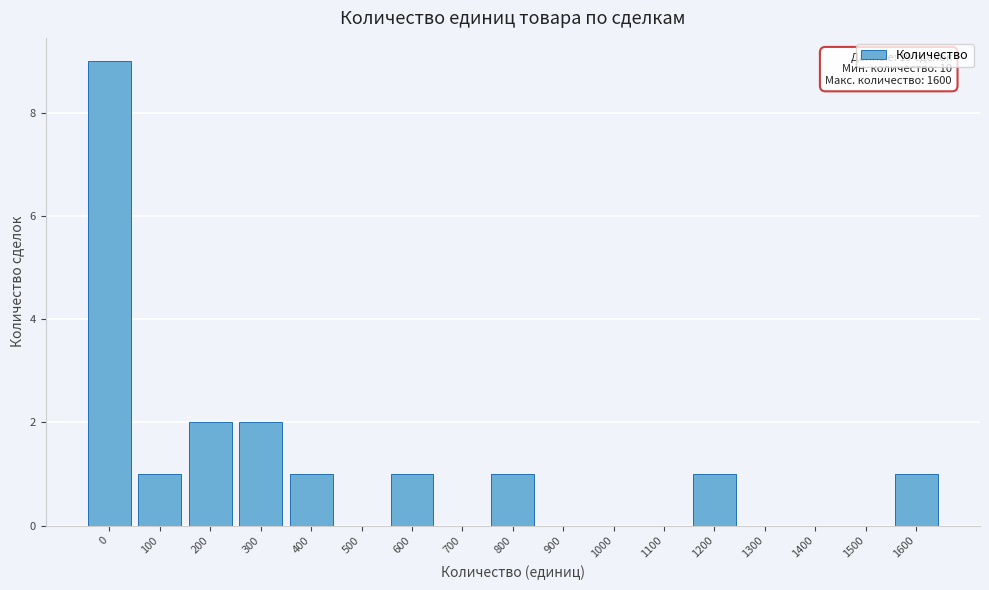

Reading left to right, what are all the values shown in this chart?

0=9	100=1	200=2	300=2	400=1	500=0	600=1	700=0	800=1	900=0	1000=0	1100=0	1200=1	1300=0	1400=0	1500=0	1600=1